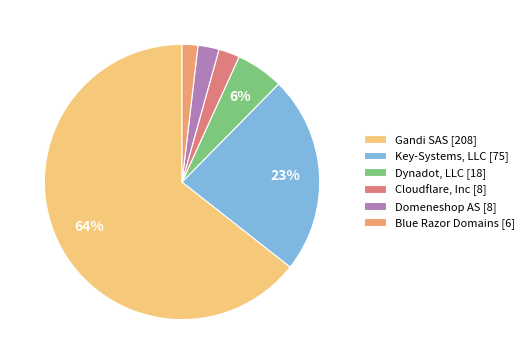

What is the largest slice in the pie chart?

Gandi SAS [208]